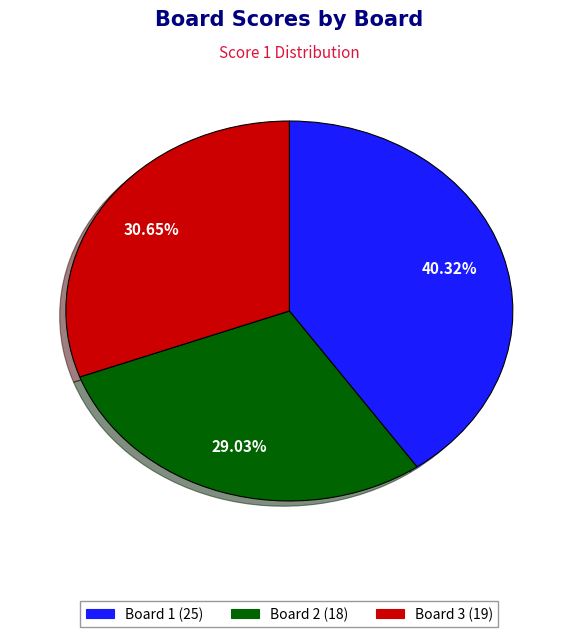

Count the number of slices in the pie.

3